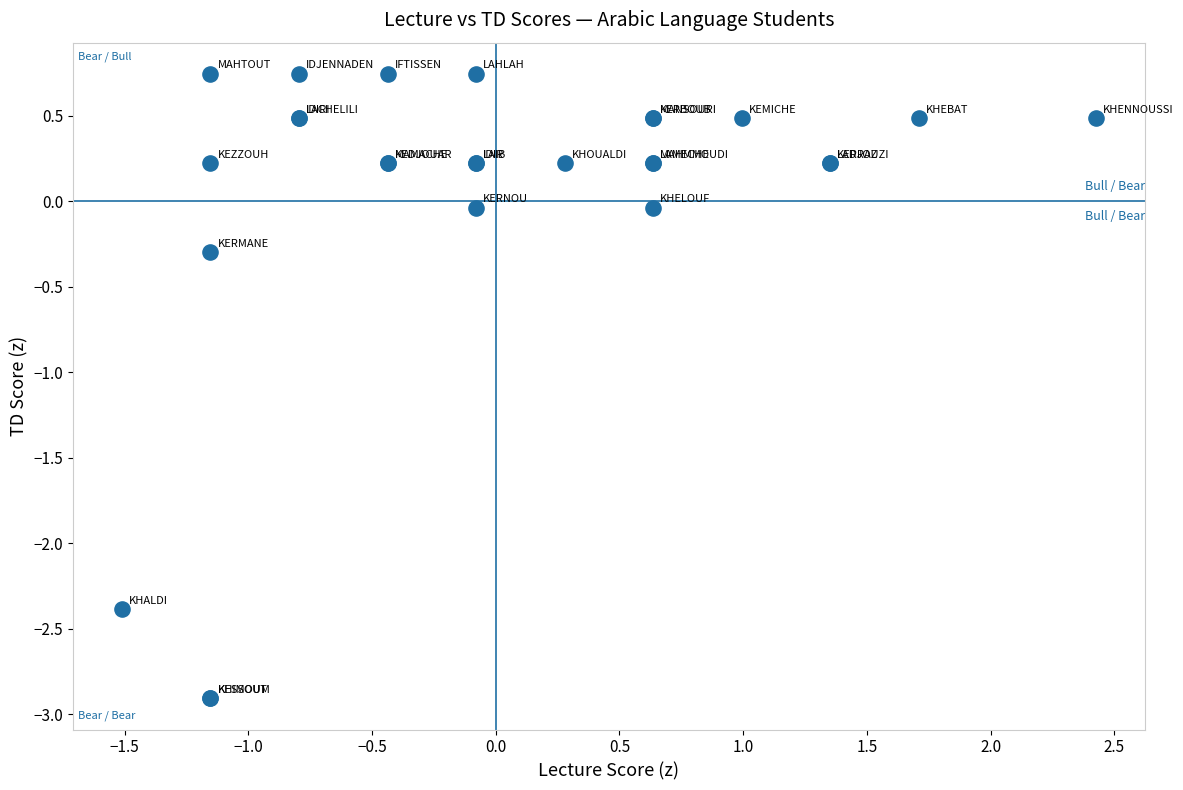

What Y value in the scatter plot is closest to -1?

-0.3